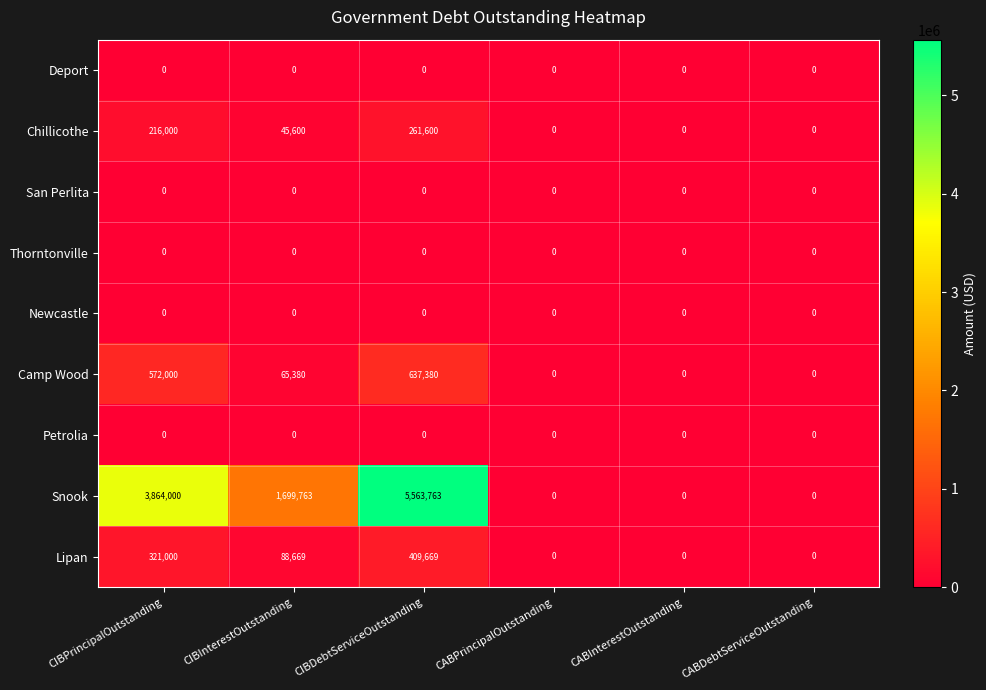

What is the difference between the second highest and minimum values in the Snook series?

3864000